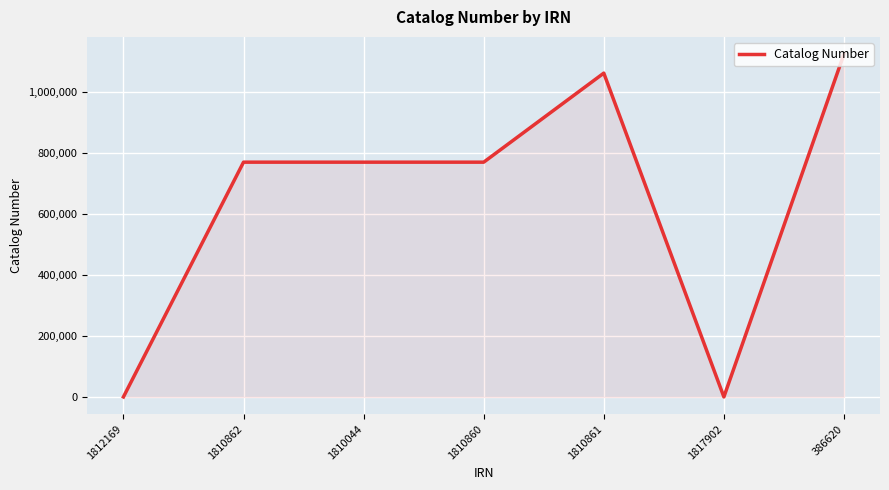

What position from the left is 1817902?

6